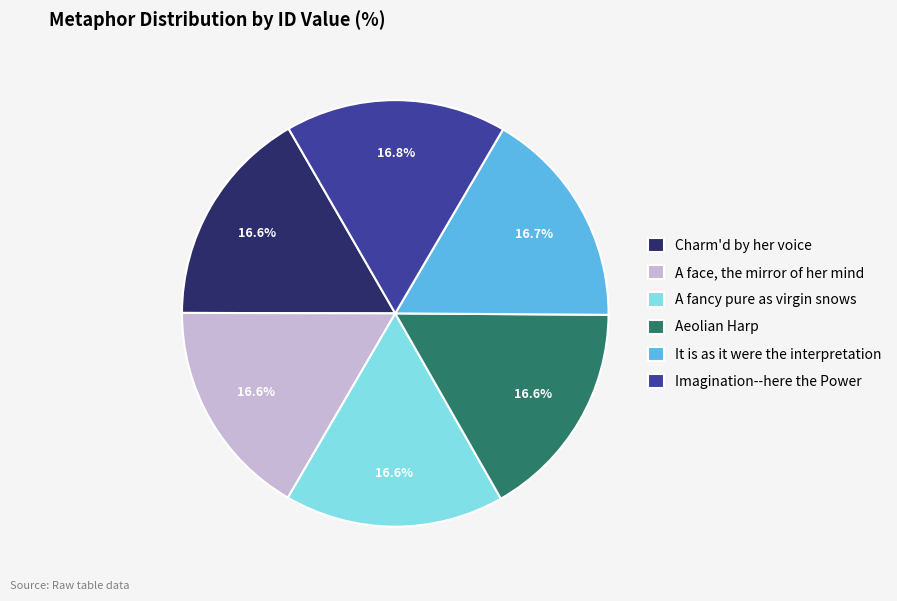

Count the number of slices in the pie.

6